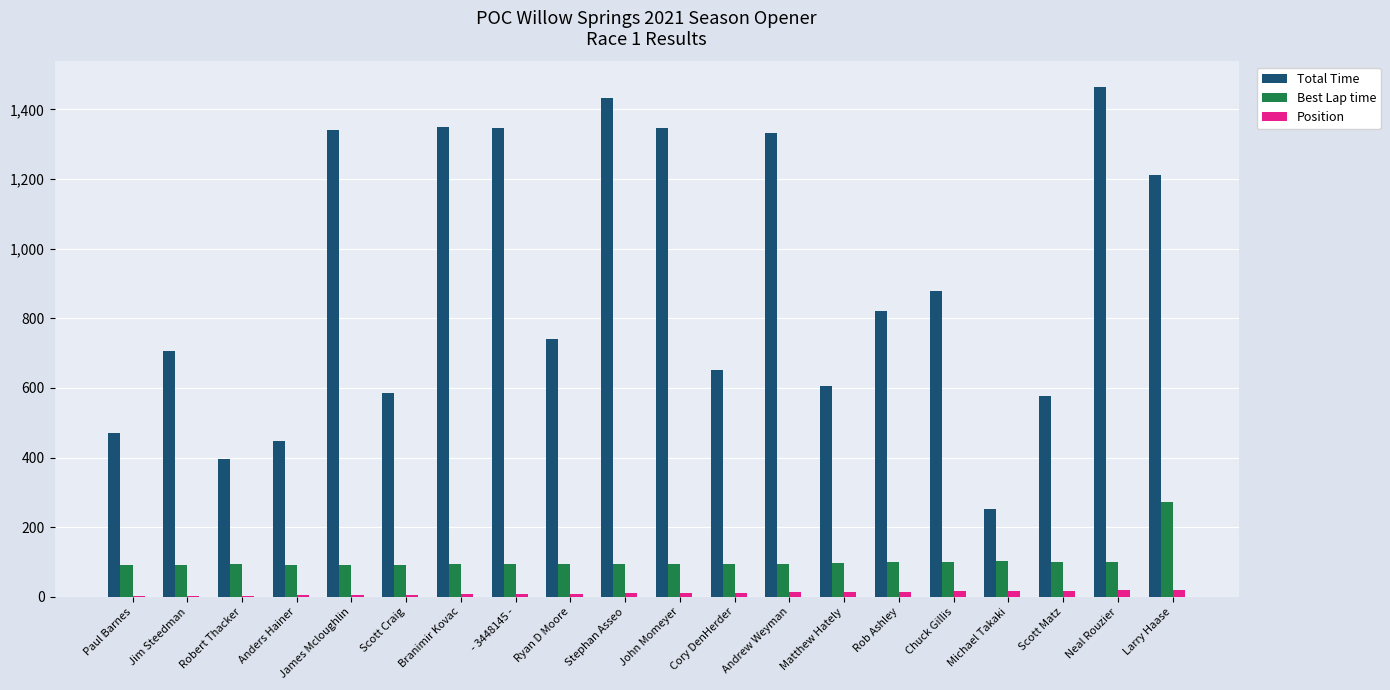

What are all the series names shown in the legend?

Total Time, Best Lap time, Position